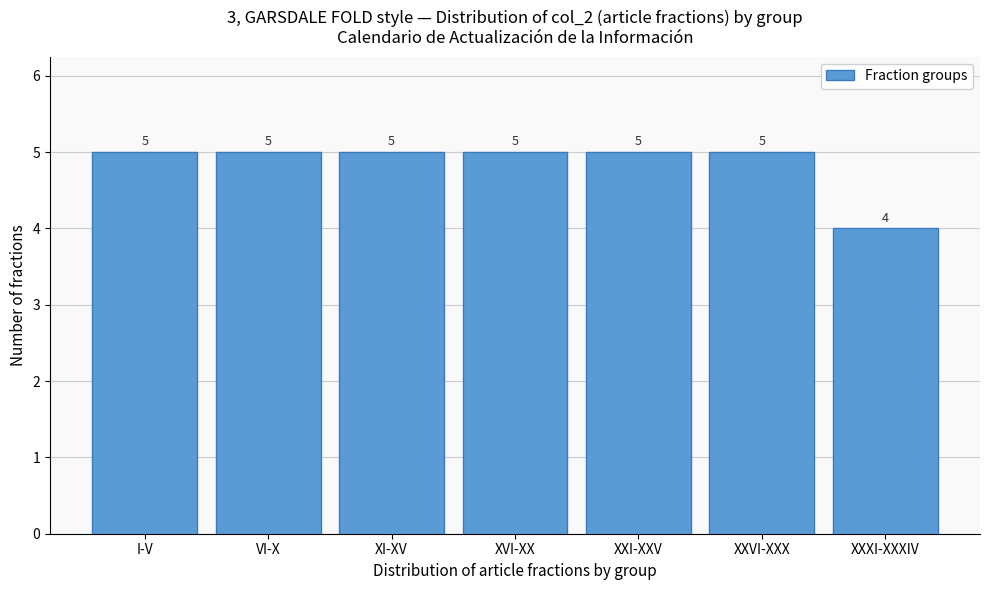

Reading left to right, what are all the values shown in this chart?

5	5	5	5	5	5	4